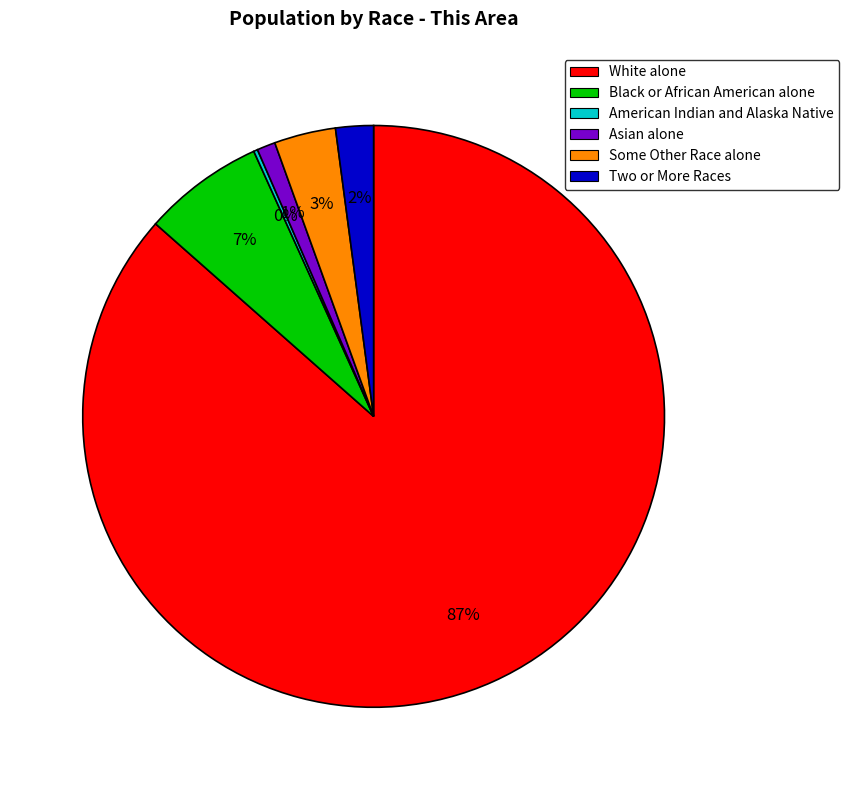

To the nearest percent, what is the average slice percentage?

17%